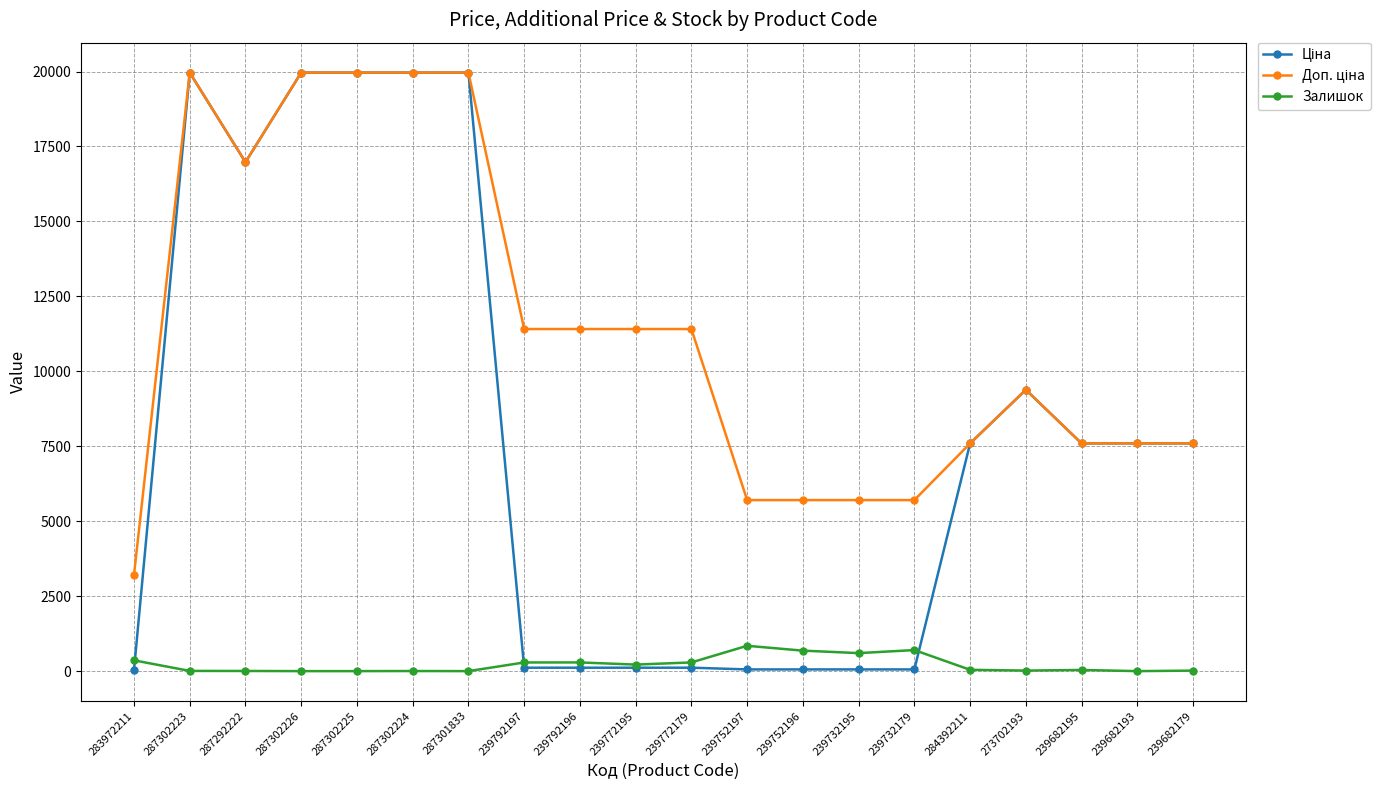

True or false: Залишок has more than 1 interior local peaks.

True